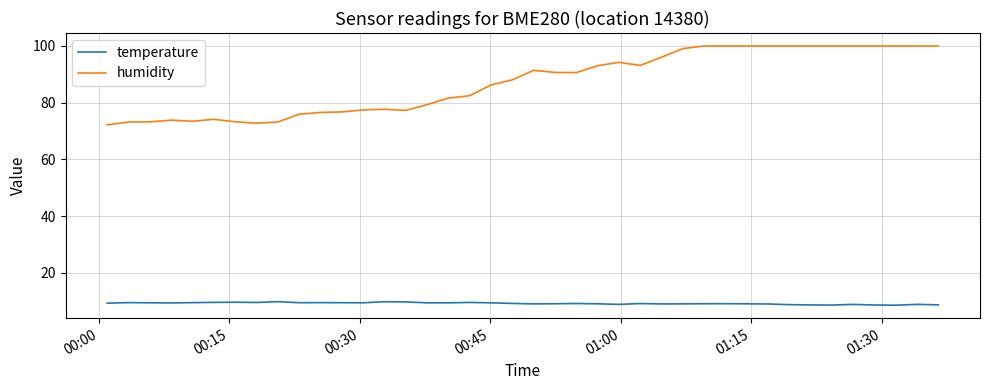

Which series has the widest spread of values?

humidity